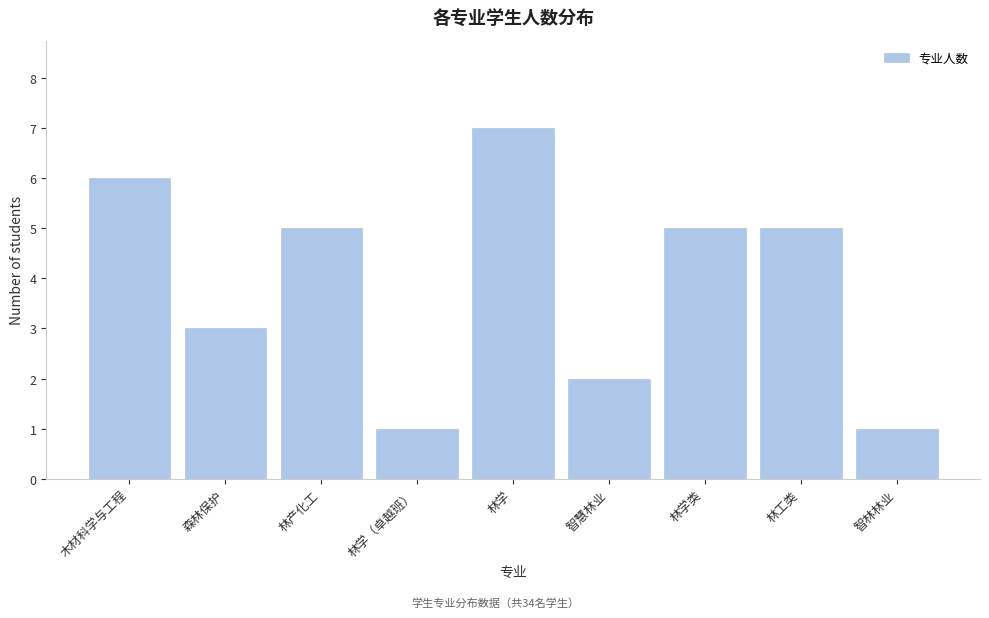

Reading right to left, what are all the values shown in this chart?

智林林业=1	林工类=5	林学类=5	智慧林业=2	林学=7	林学（卓越班）=1	林产化工=5	森林保护=3	木材科学与工程=6